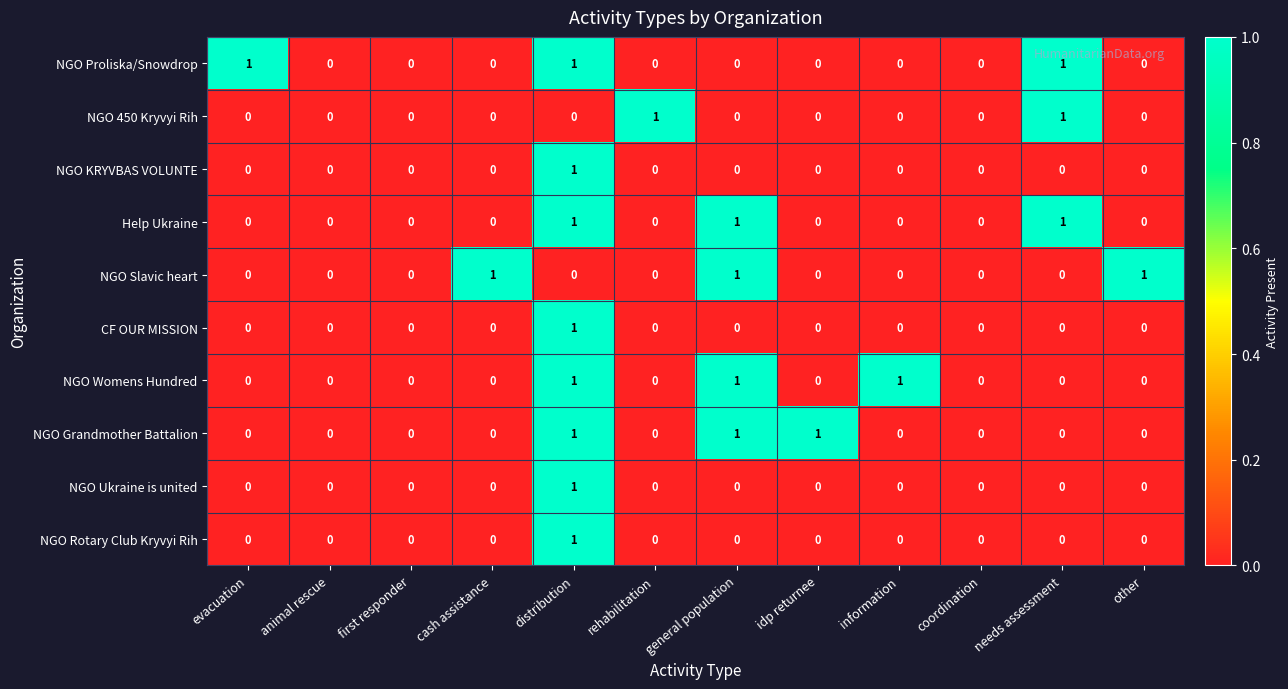

At which label does NGO KRYVBAS VOLUNTE reach its peak?

distribution